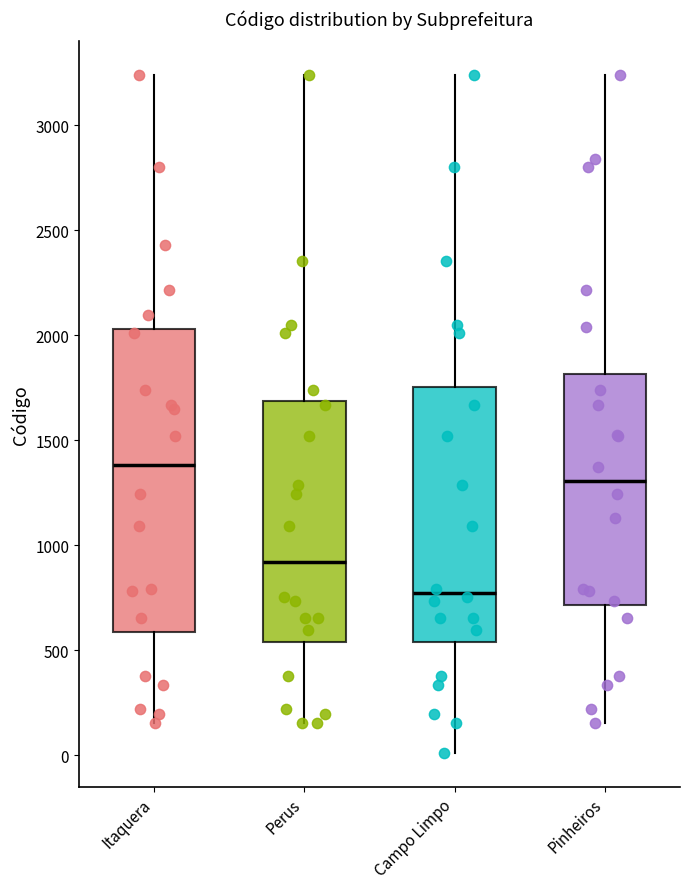

Reading left to right, read every box against the y-axis: the position of its median line, the range the box covers, and the ends of its whiskers. The values are not printed on the chart, so give them approximately, as read against the axis.

Itaquera: median 1400, box 600 to 2050, whiskers 150 to 3250
Perus: median 900, box 550 to 1700, whiskers 150 to 3250
Campo Limpo: median 750, box 550 to 1750, whiskers 0 to 3250
Pinheiros: median 1300, box 700 to 1800, whiskers 150 to 3250